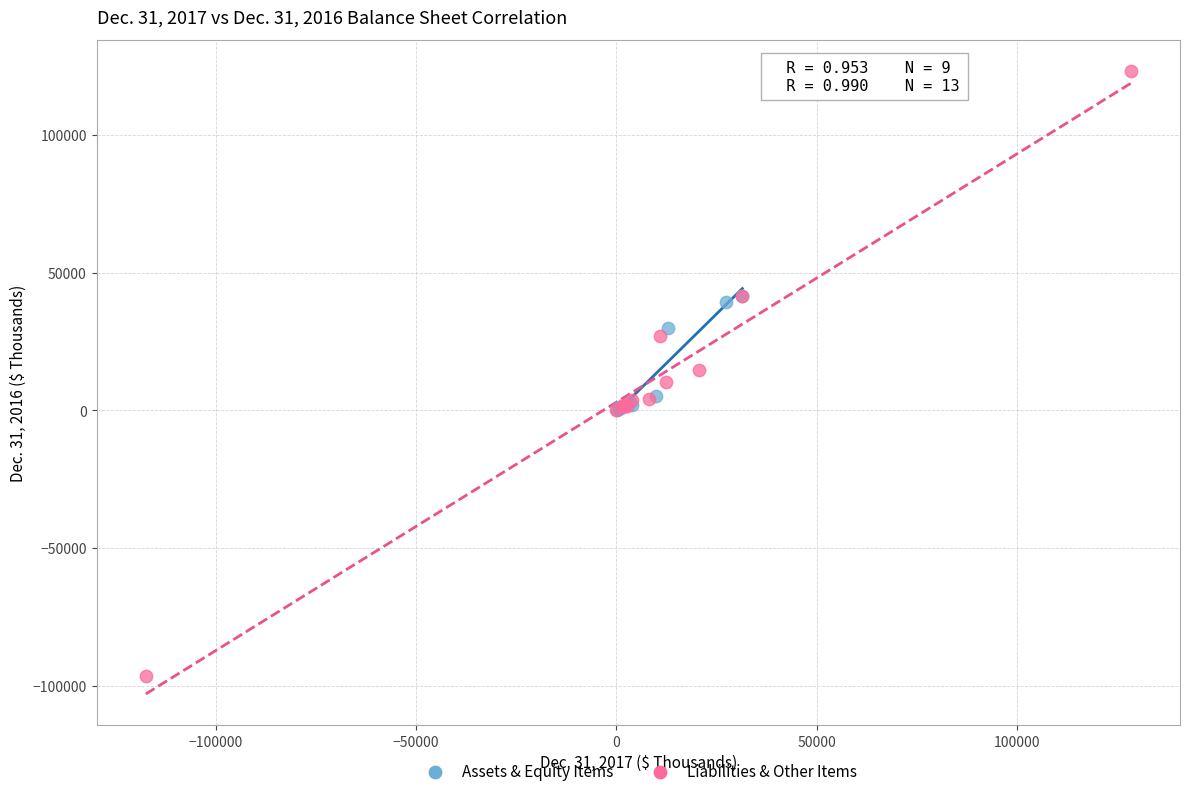

Which series reaches the minimum Y coordinate?

Liabilities & Other Items